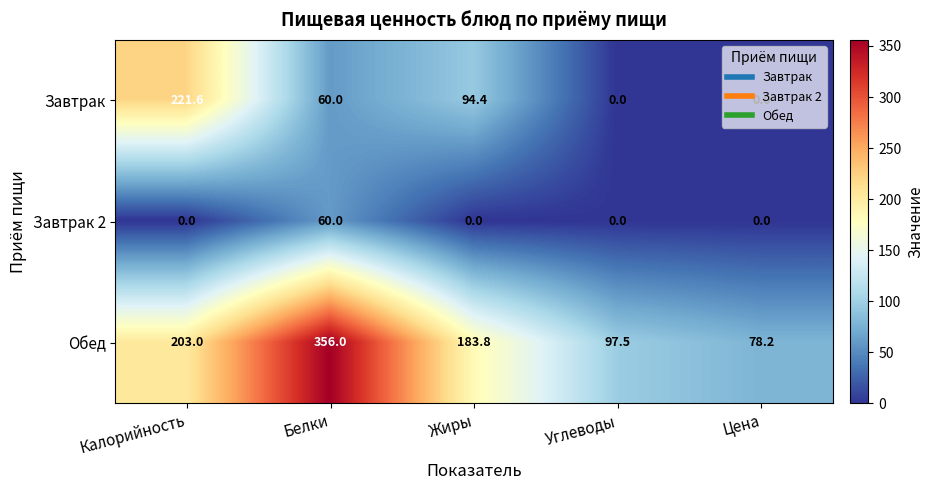

What is the sum of the Обед values at Углеводы and Жиры?

281.3